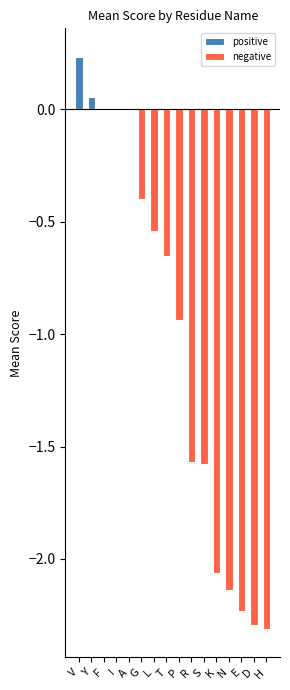

What is the greatest value displayed?

0.2